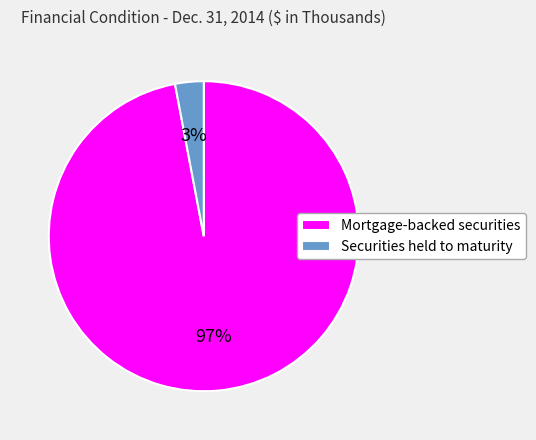

How many slices are in this pie chart?

2